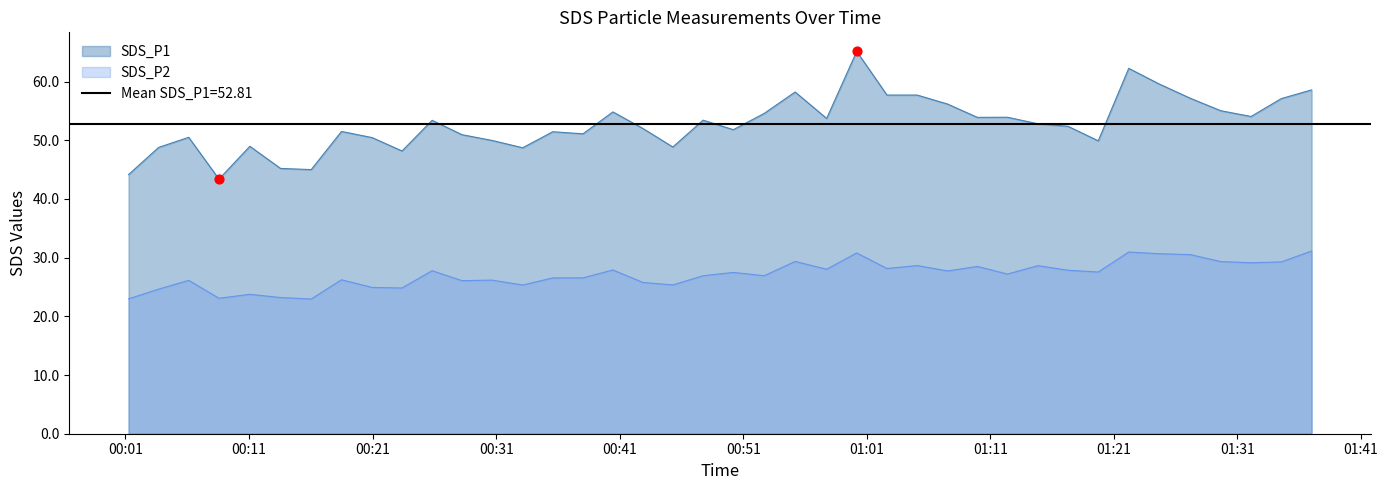

At how many categories does at least one series exceed 32?

40